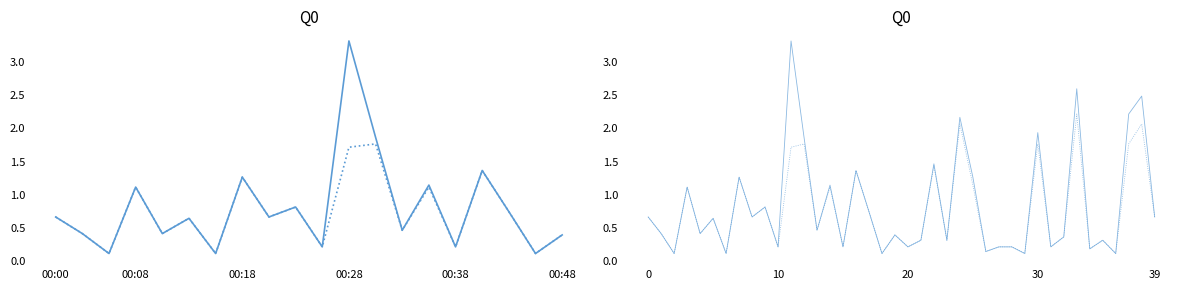

Does the chart display data point markers on the line(s)?

No